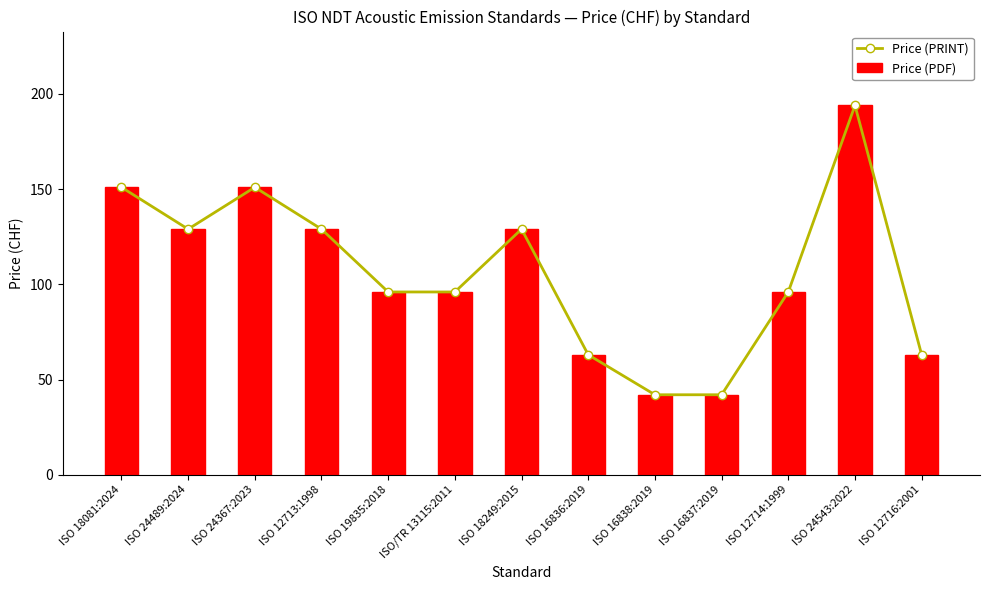

Which series has the largest total across all categories?

Price (PRINT)